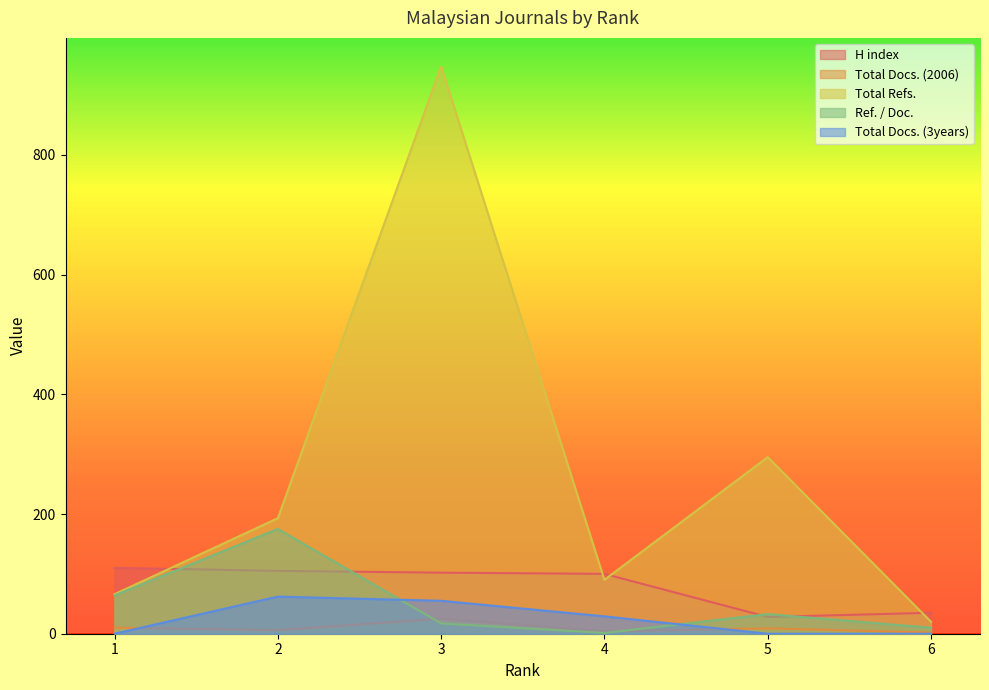

At 1, list the series in order from smallest to largest.

Total Docs. (3years), Total Docs. (2006), Ref. / Doc., Total Refs., H index